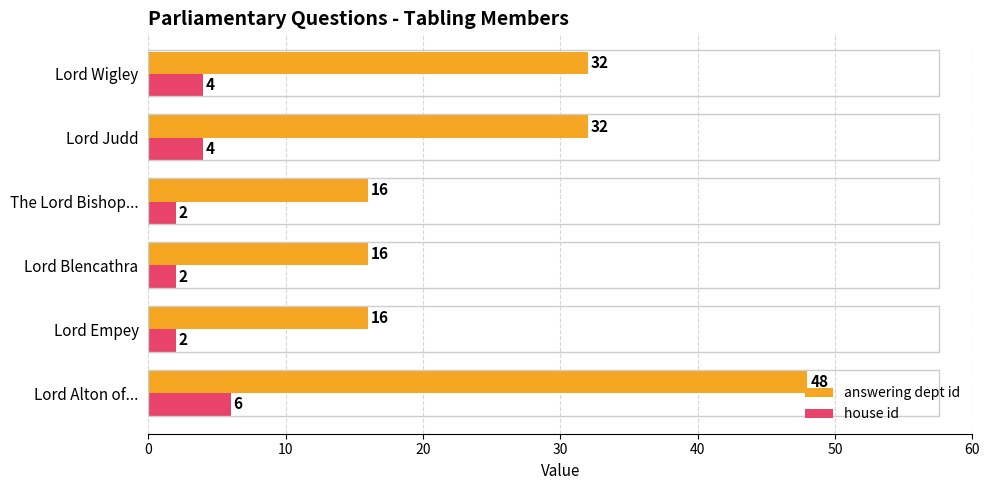

What is the sum of all house id values?

20